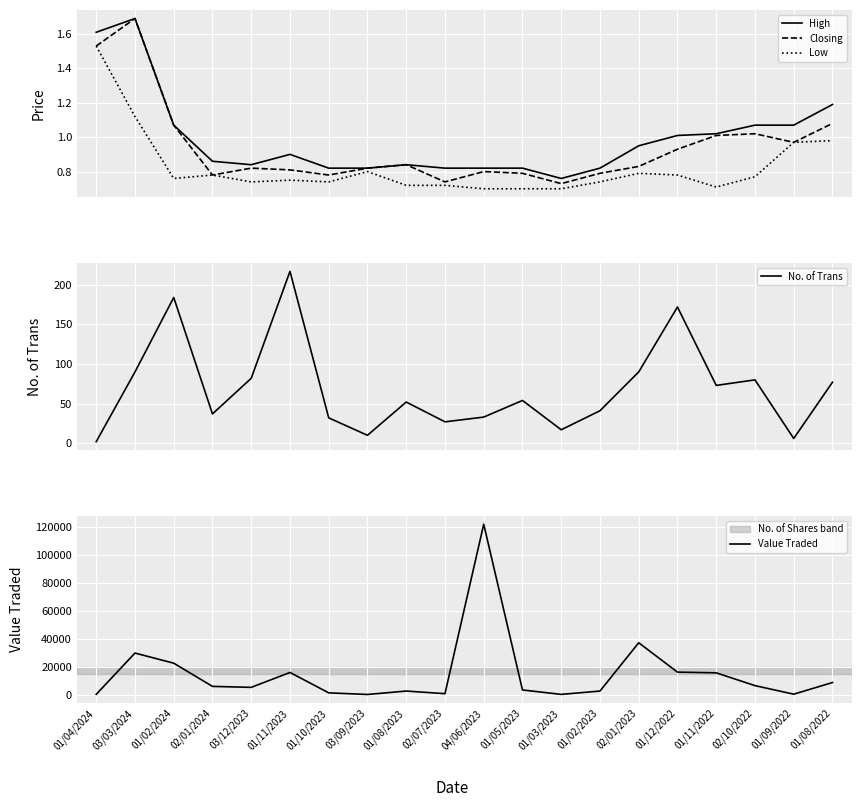

What is the difference between the second highest and second lowest values in the Low series?

0.4